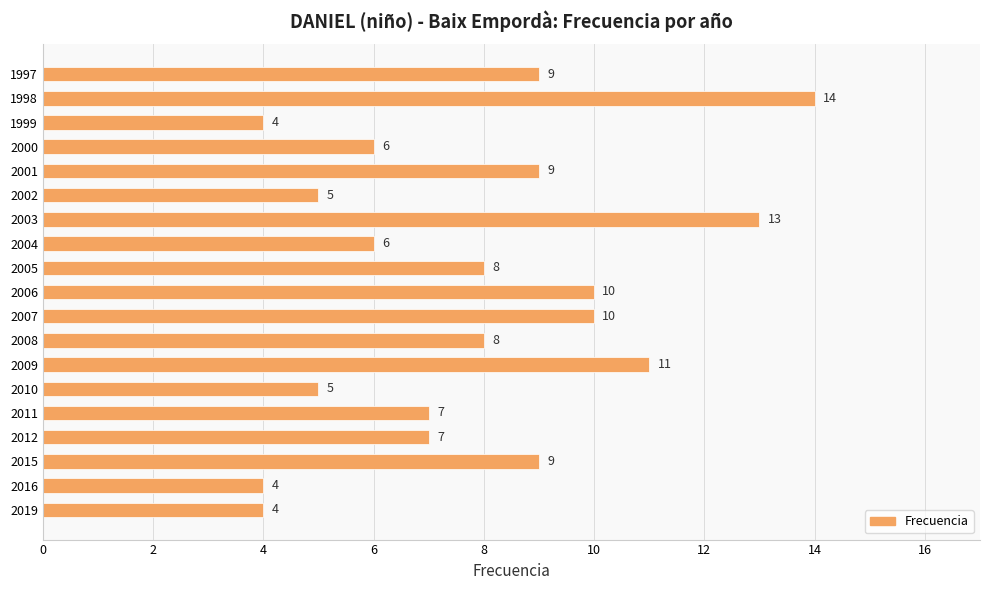

Count the values in the range 5 to 10.

13